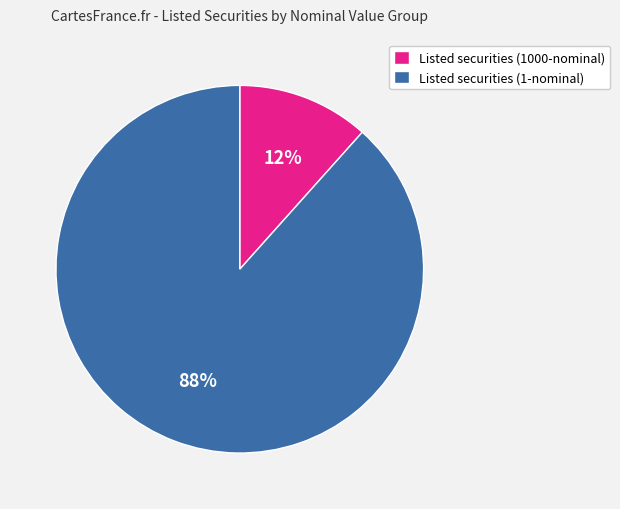

To the nearest percent, what percentage of the pie is Listed securities (1000-nominal)?

12%